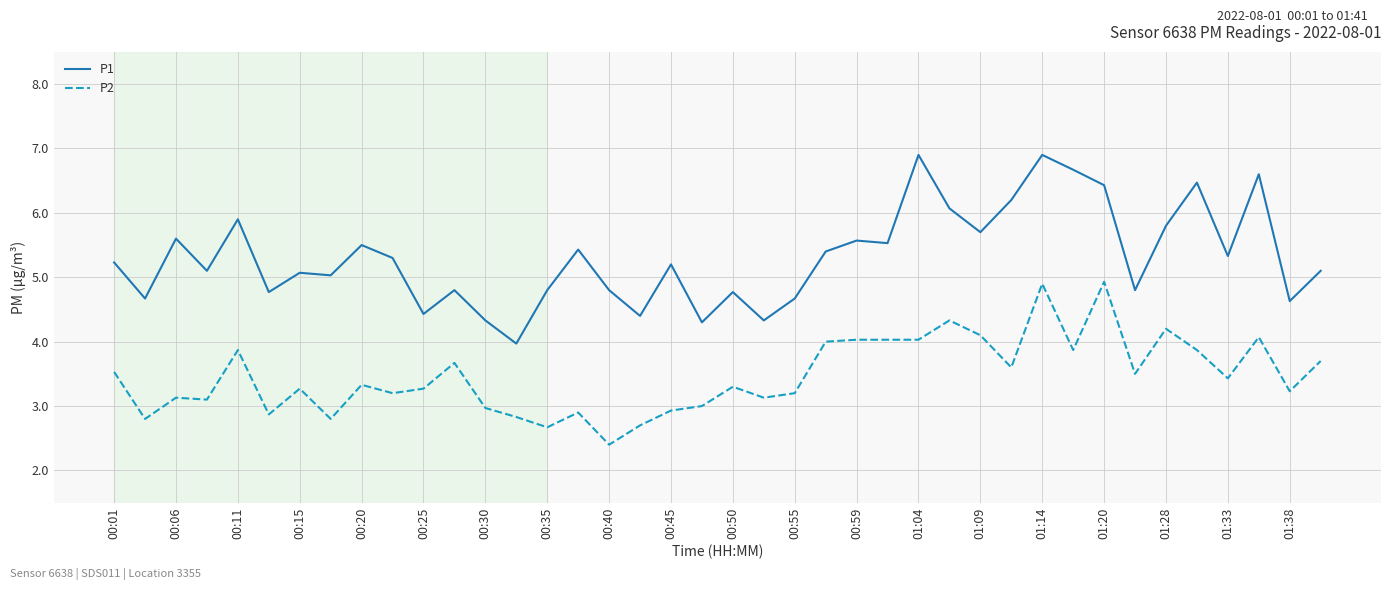

Which series has the largest total across all categories?

P1